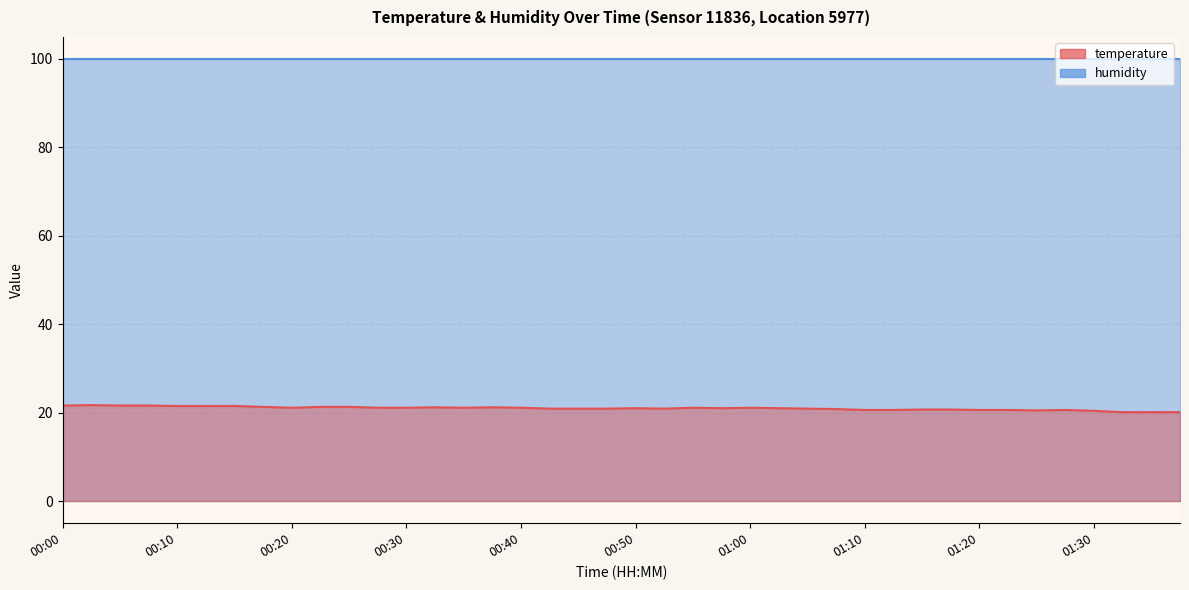

What is the change in value from 00:32 to 01:27?

-0.6